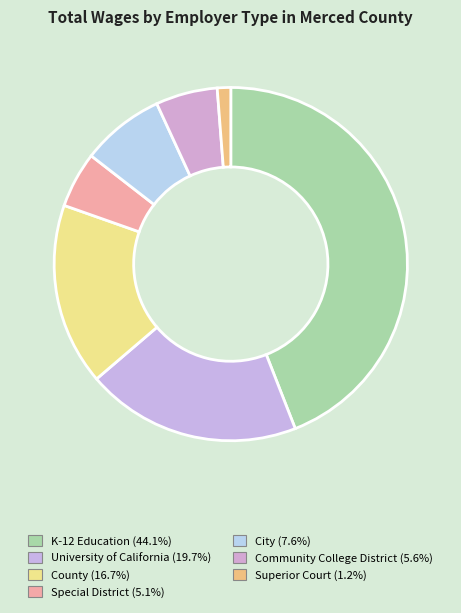

What is the change in value from County to City?

-72445633